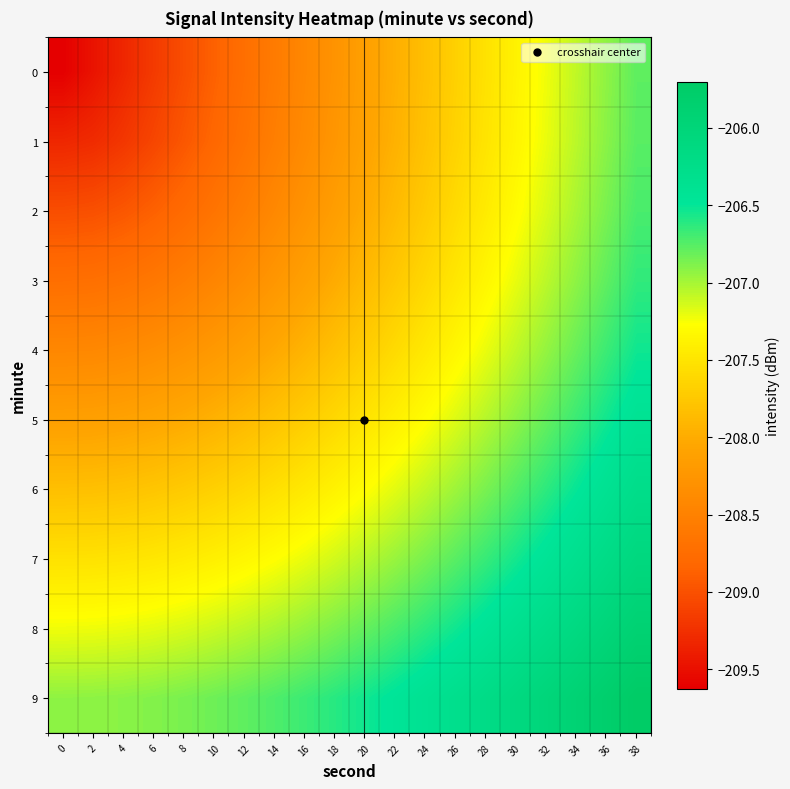

Which series has the largest total across all categories?

9